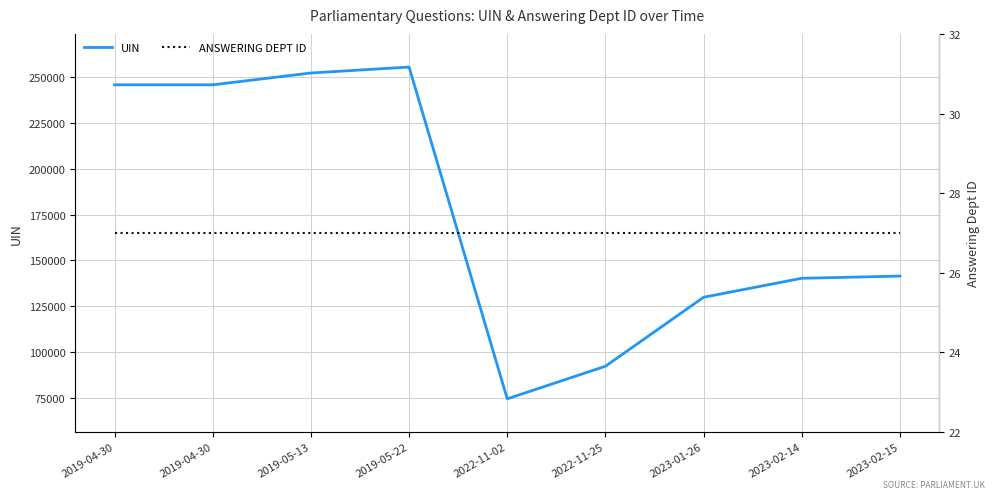

Reading right to left, transcribe all the data shown in this chart.

UIN: 2023-02-15=141472	2023-02-14=140280	2023-01-26=129948	2022-11-25=92353	2022-11-02=74610	2019-05-22=255354	2019-05-13=252124	2019-04-30=245676	2019-04-30=245677
Answering Dept ID: 2023-02-15=27	2023-02-14=27	2023-01-26=27	2022-11-25=27	2022-11-02=27	2019-05-22=27	2019-05-13=27	2019-04-30=27	2019-04-30=27